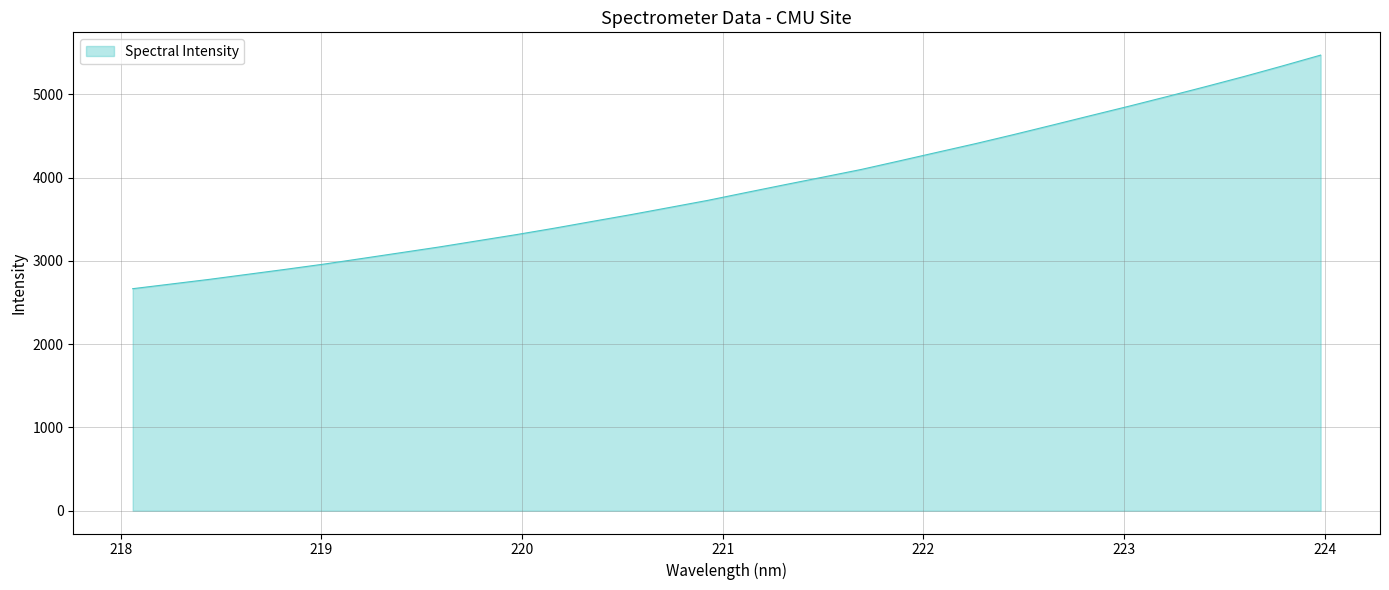

Reading right to left, extract all data points from this chart.

5472.6	5342.4	5215.7	5094.6	4976.0	4859.7	4746.8	4632.9	4520.1	4410.8	4306.8	4202.2	4098.9	4006.7	3915.3	3822.3	3728.2	3642.6	3557.4	3476.4	3394.2	3316.4	3242.7	3168.8	3100.0	3031.4	2963.3	2900.5	2839.8	2779.2	2723.0	2667.0